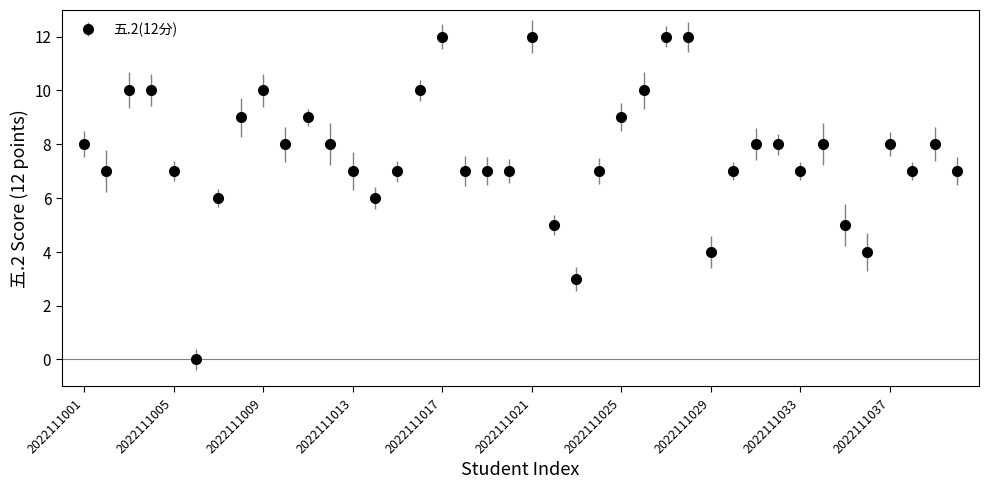

What is the average value?

8